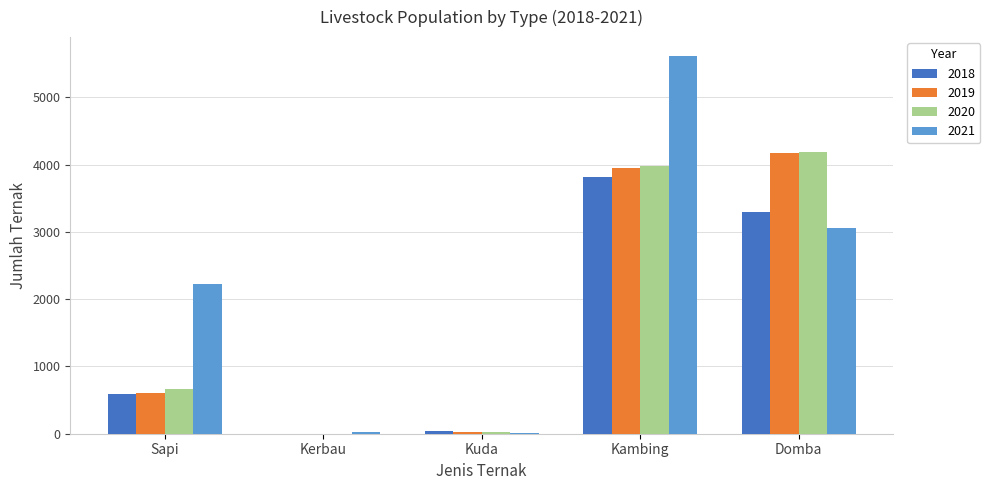

Are the bars horizontal?

No